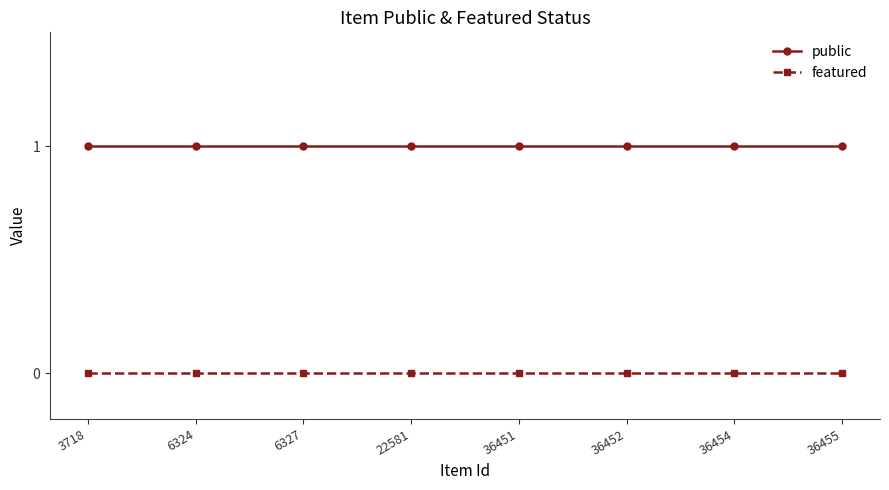

List the series in order of their overall mean, highest first.

public, featured